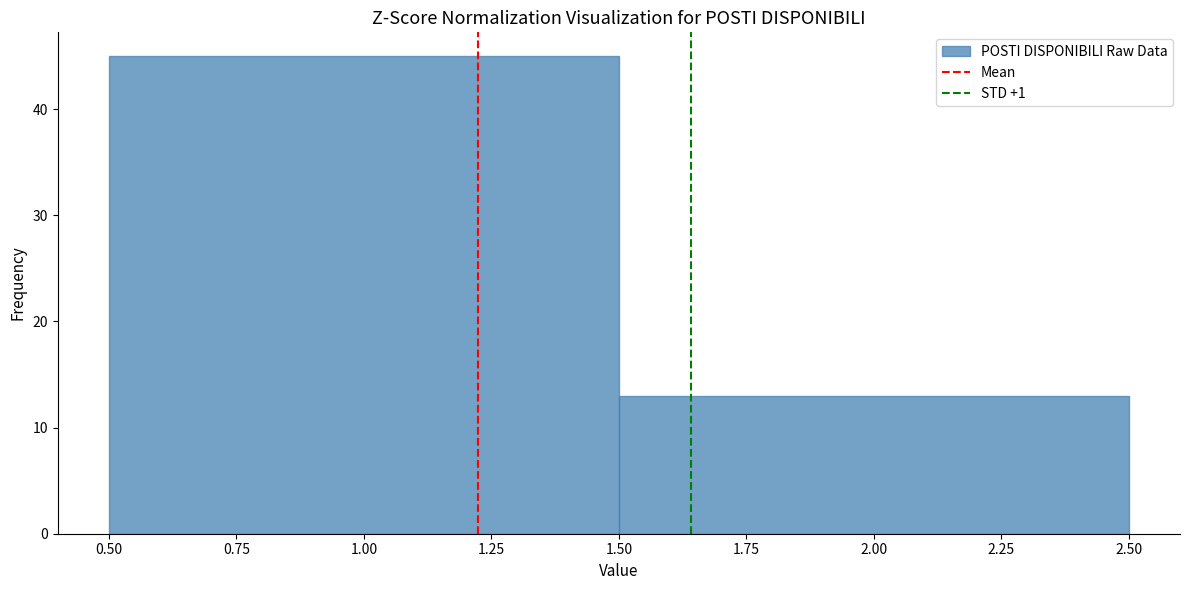

Reading left to right, transcribe this chart: for each bar, give the range it covers on the x-axis and its height. The values are not printed on the chart, so give them approximately, as read against the axis.

0.50 to 1.50: 45
1.50 to 2.50: 13